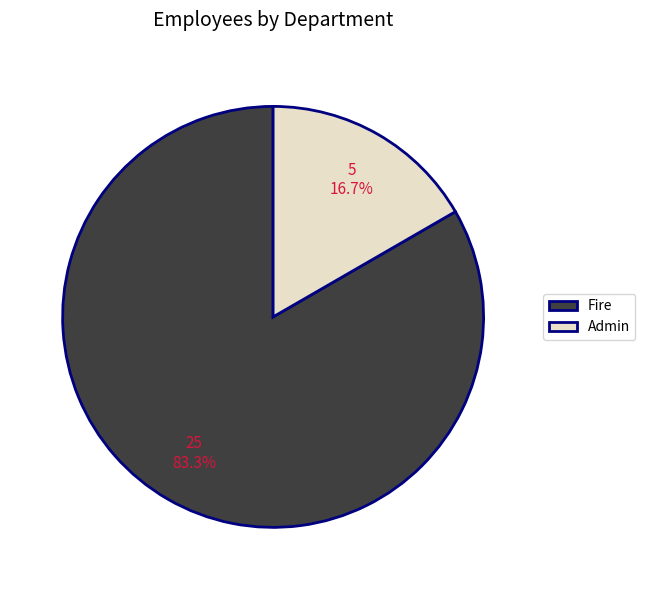

Between Fire and Admin, which is larger?

Fire